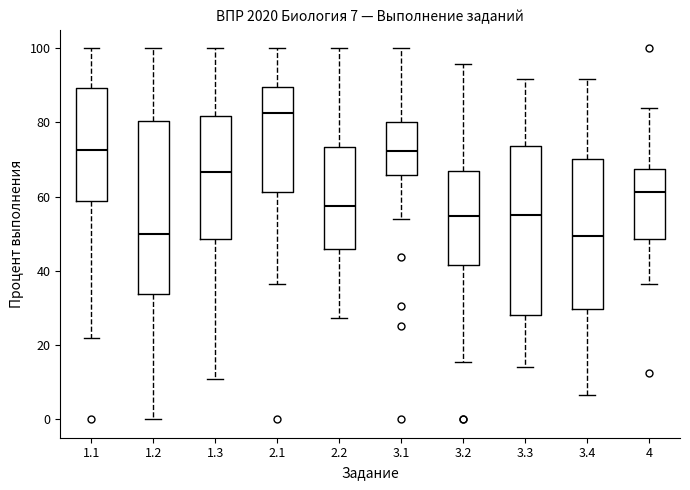

Which box has the highest median line?

2.1